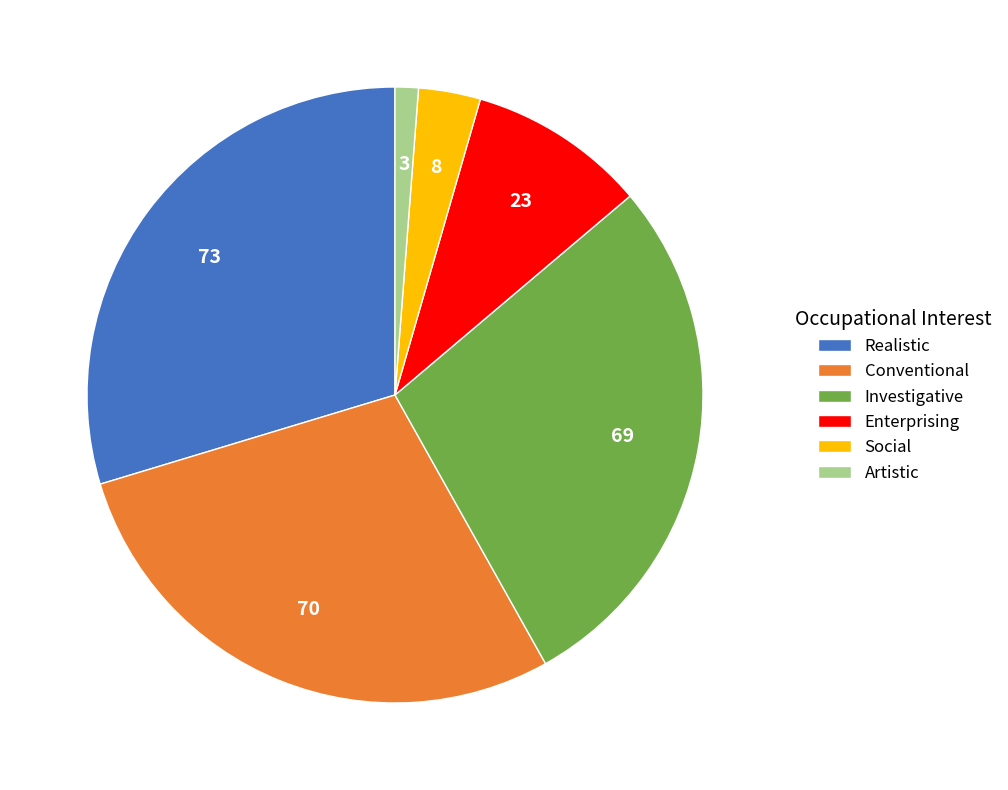

Is there any slice that represents more than half of the pie?

No